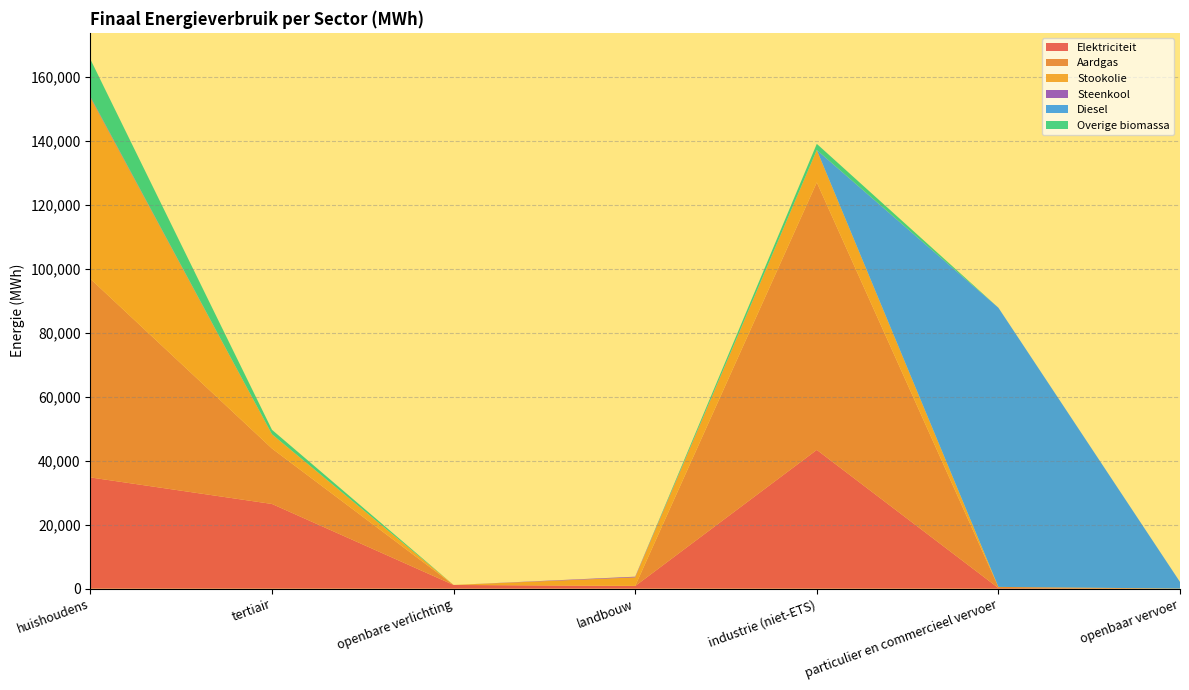

Reading left to right, list all the values displayed in this chart.

Elektriciteit: 34762.9	26466.1	1148.9	817.7	43375.3	191.7	28.8
Aardgas: 62083.5	17333.4	0.0	50.0	83623.5	347.9	0.0
Stookolie: 56659.3	4443.4	0.0	2652.9	10110.3	0.0	0.0
Steenkool: 283.5	0.0	0.0	214.6	17.2	0.0	0.0
Diesel: 0.0	0.0	0.0	0.0	0.0	87273.9	2057.0
Overige biomassa: 11680.0	1404.5	0.0	0.0	1914.5	0.0	0.0